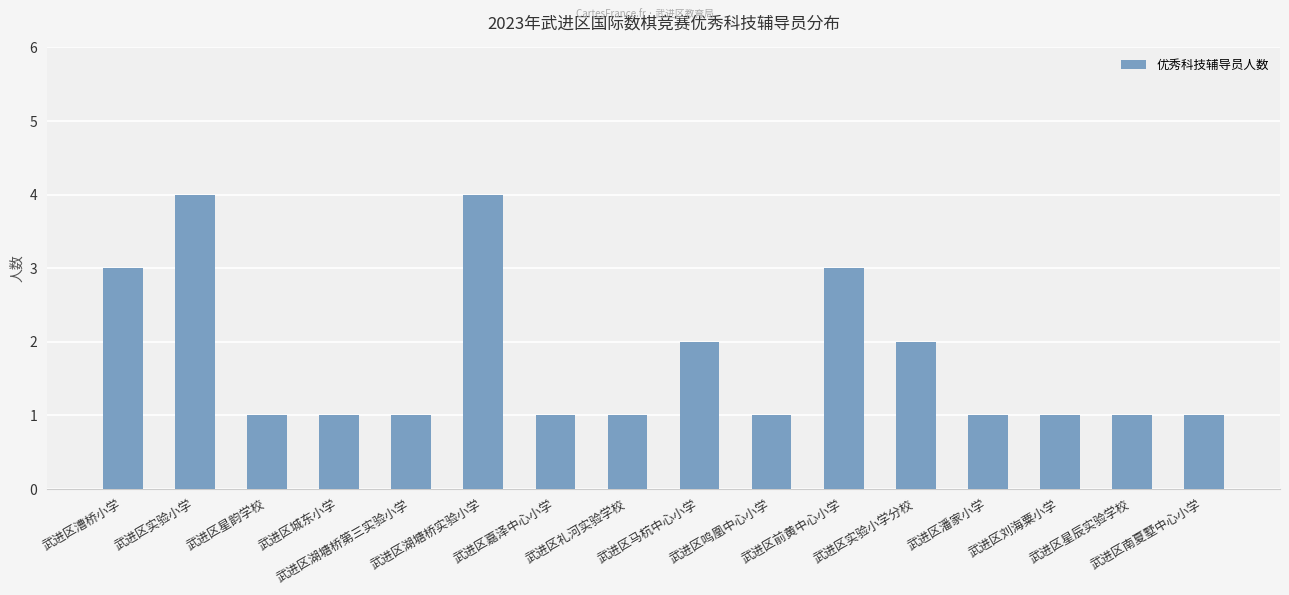

What is the difference between the maximum and second lowest values?

3